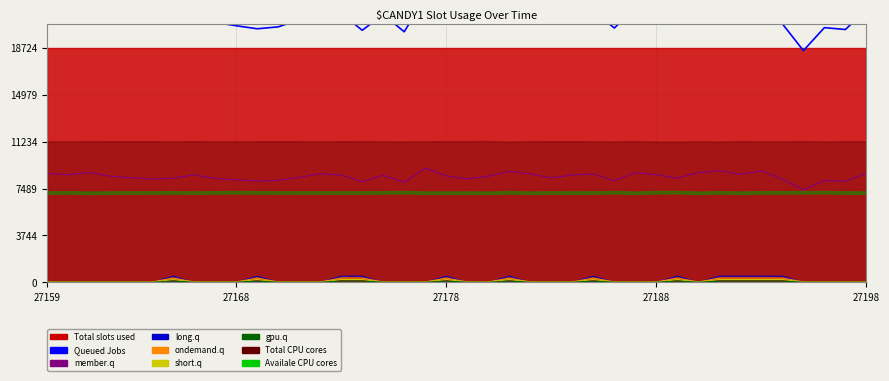

What is the difference between the highest and lowest values at 23?

21630